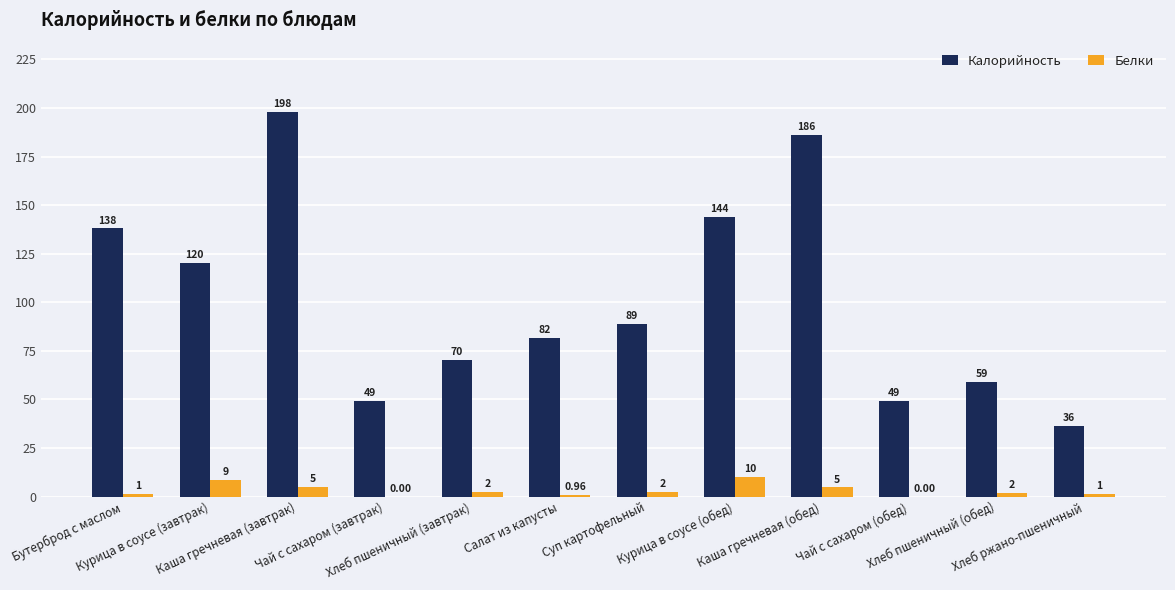

Which series has the largest total across all categories?

Калорийность